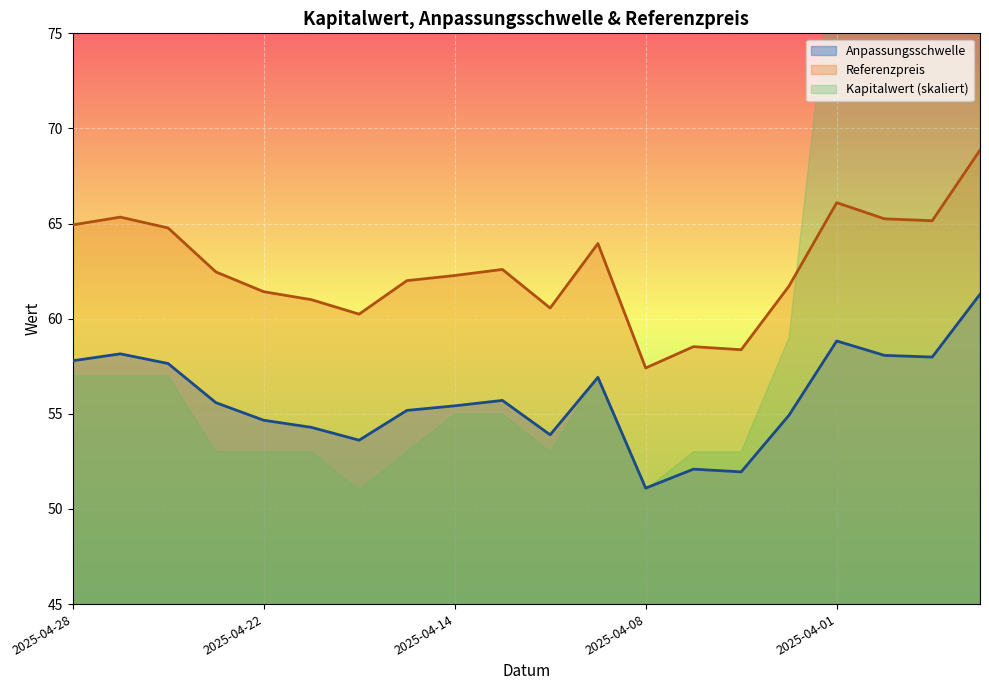

What is the minimum value for Anpassungsschwelle?

51.1